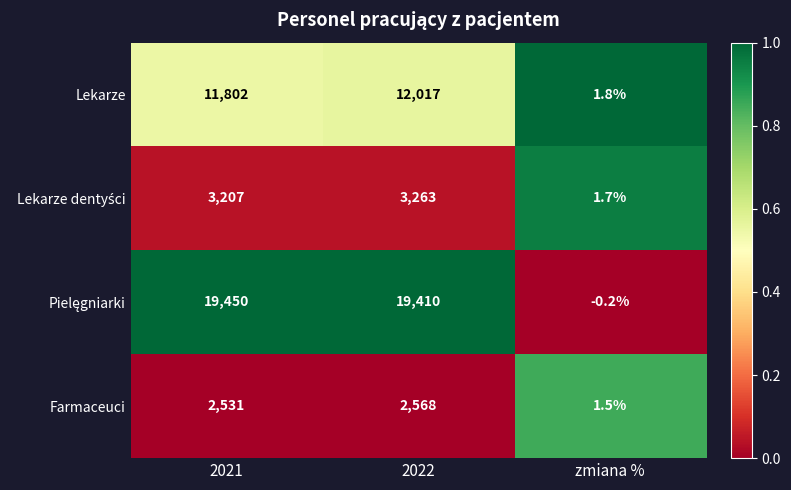

Is it true that Farmaceuci equals 2568.0 at 2022?

True